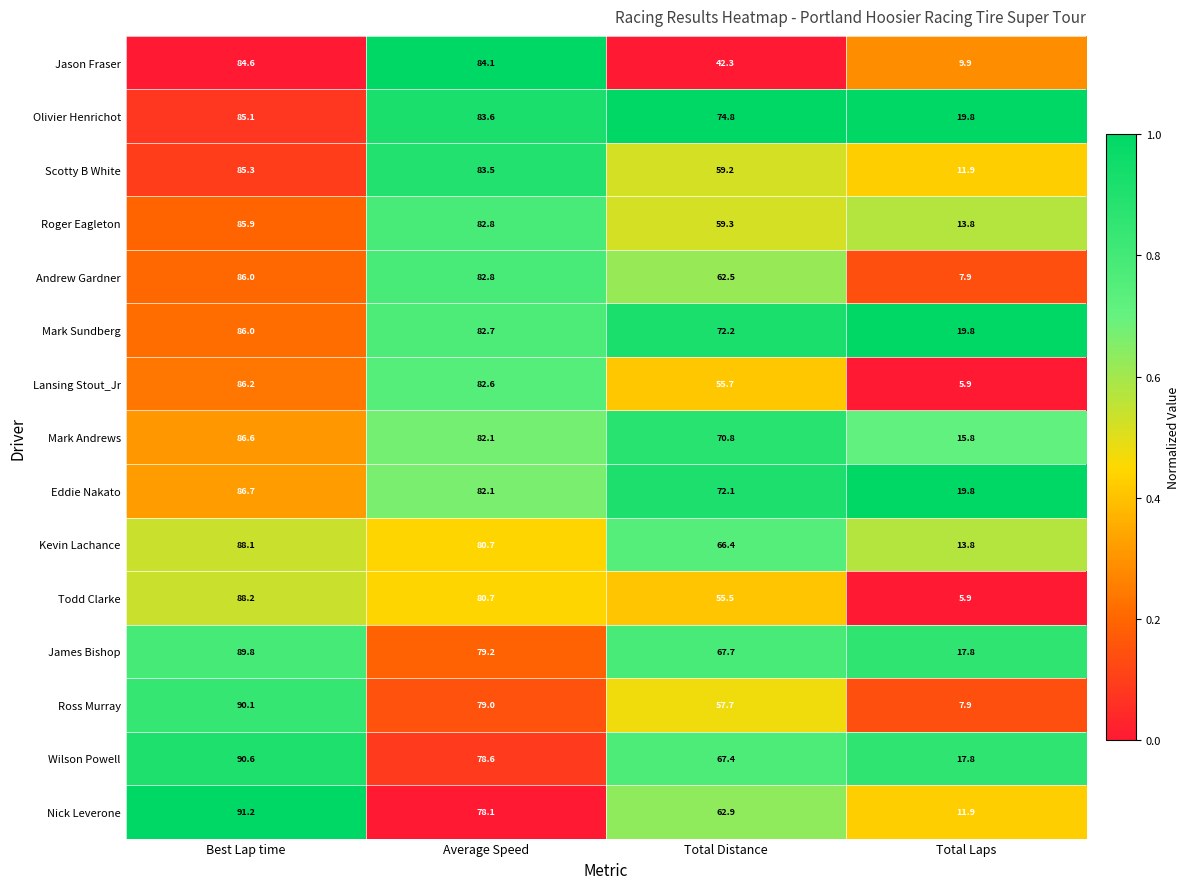

What is the difference between the highest and lowest values at Best Lap time?

6.6